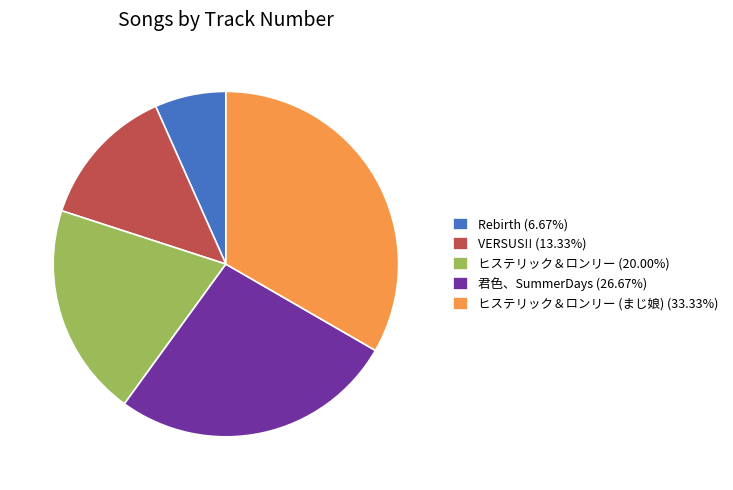

Do ヒステリック＆ロンリー (20.00%) and 君色、SummerDays (26.67%) together represent more than half of the pie?

No